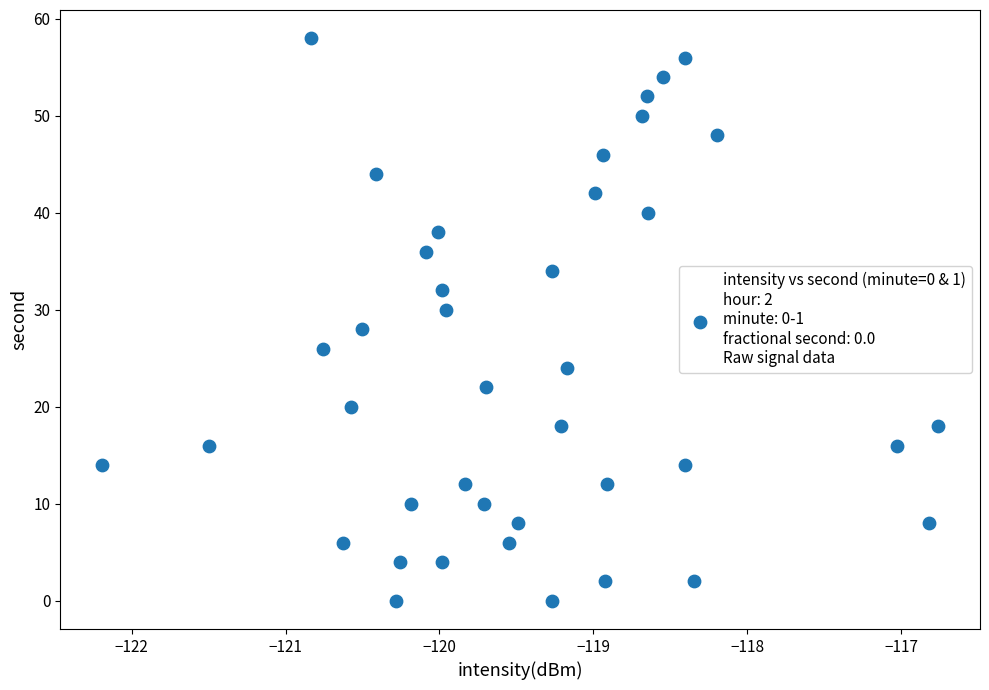

What is the range of Y values (max minus min)?

58